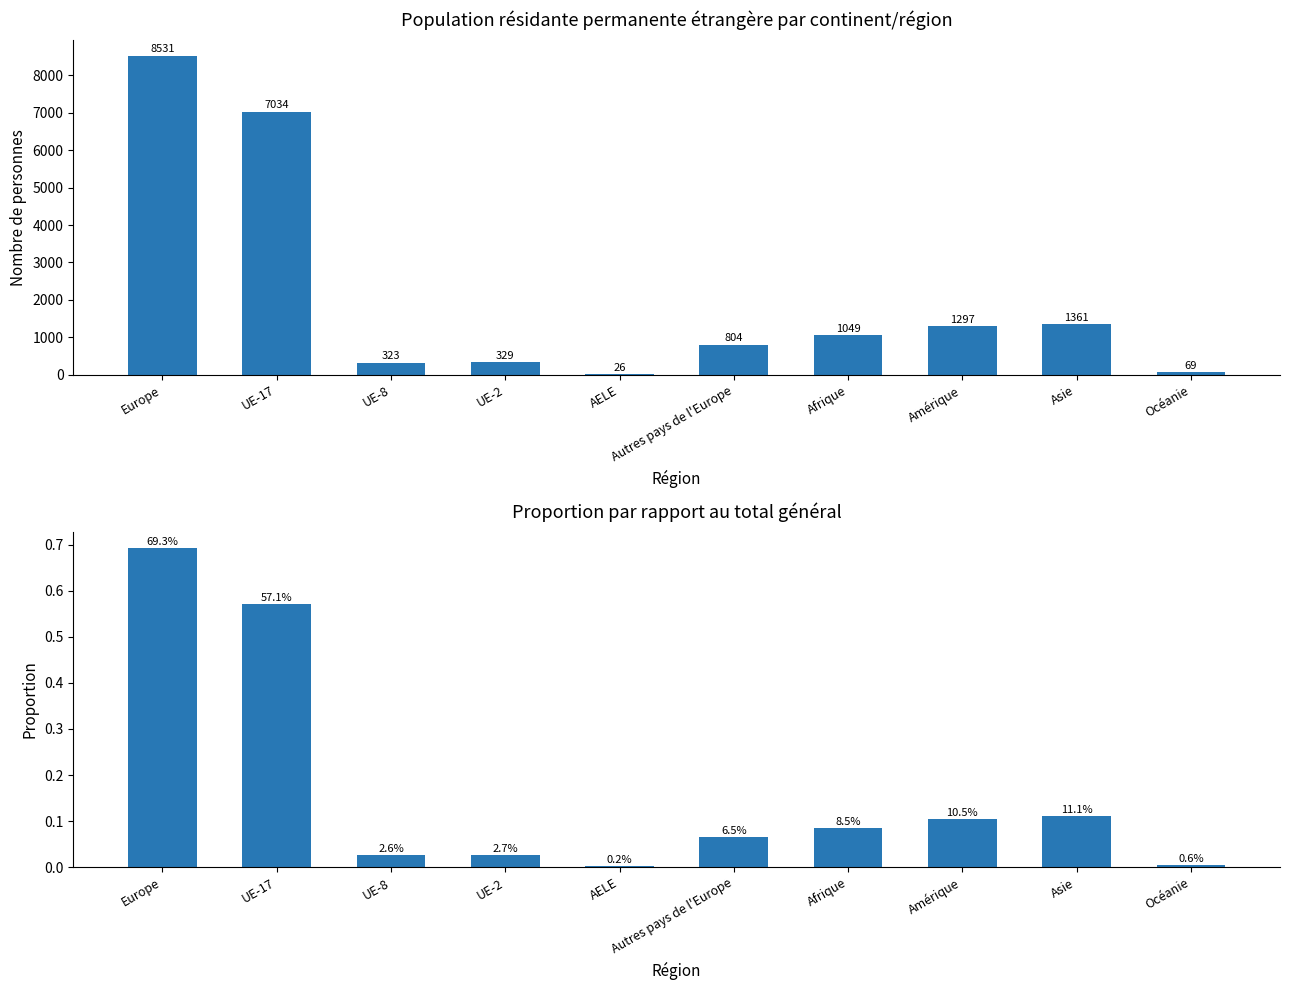

What is the difference between the highest and lowest values at UE-2?

329.0